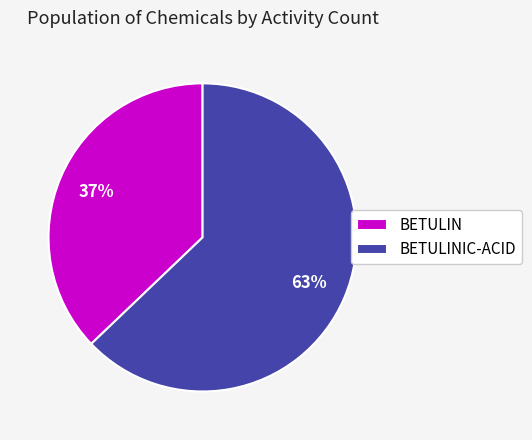

What is the ratio of the value at BETULIN to the value at BETULINIC-ACID?

0.6